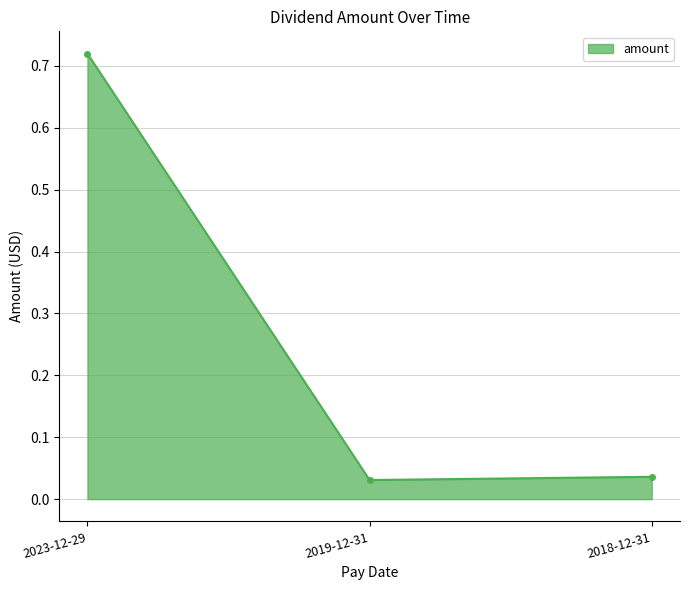

What is the sum of all values?

0.8